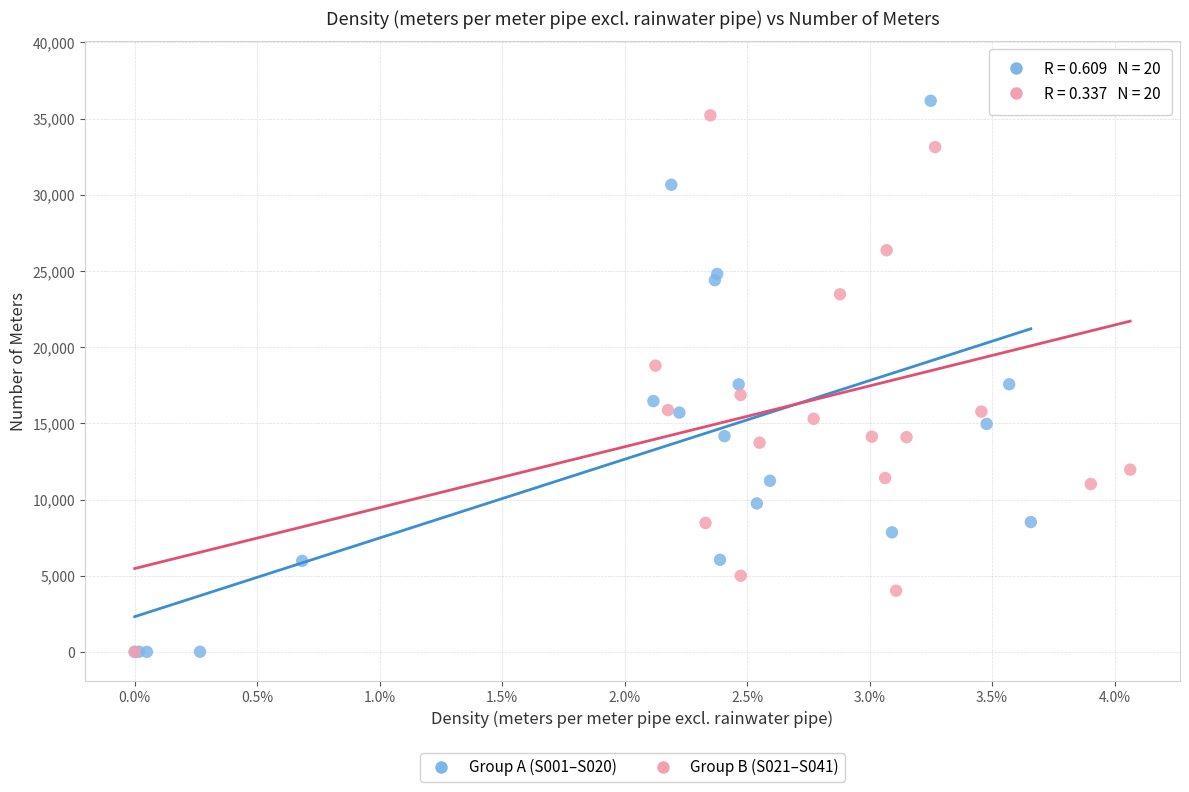

Which series contains the highest Y value?

Group B (S021–S041)